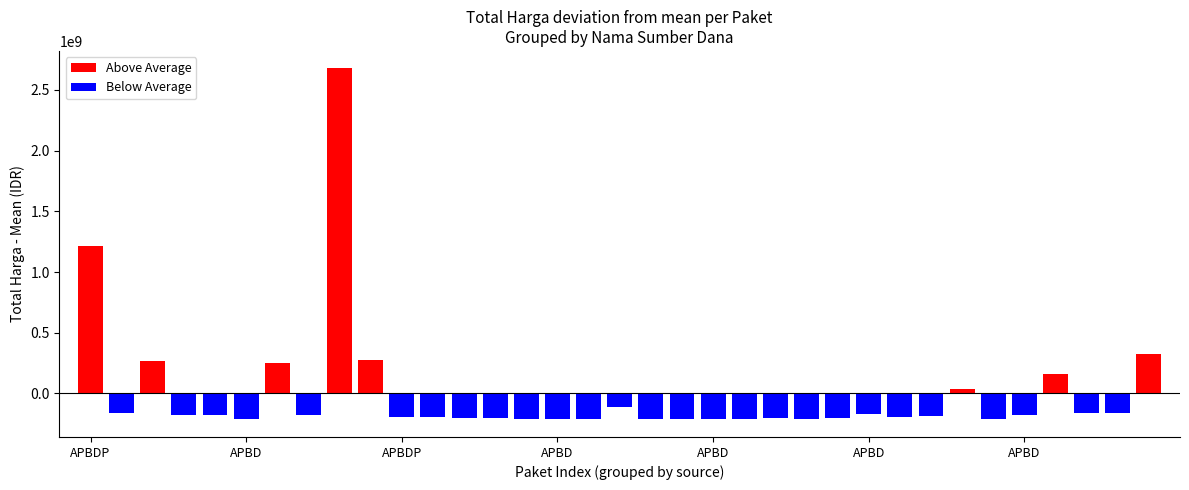

List the labels in order of value, largest first.

APBDP, APBDP, APBD, APBD, APBDP, APBD, APBD, APBDP, APBD, APBDP, APBDP, APBDP, APBD, APBDP, APBD, APBD, APBD, APBD, APBD, APBDP, APBD, APBD, APBD, APBD, APBD, APBD, APBD, APBD, APBDP, APBD, APBD, APBD, APBD, APBD, APBD